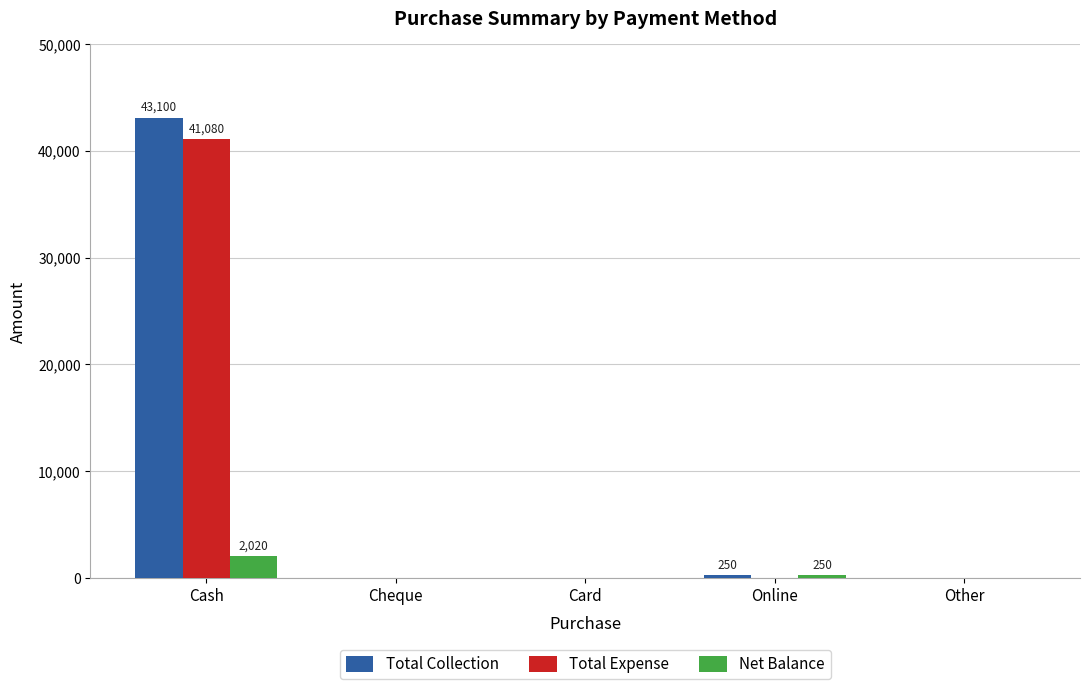

At which category is the sum across all series the highest?

Cash